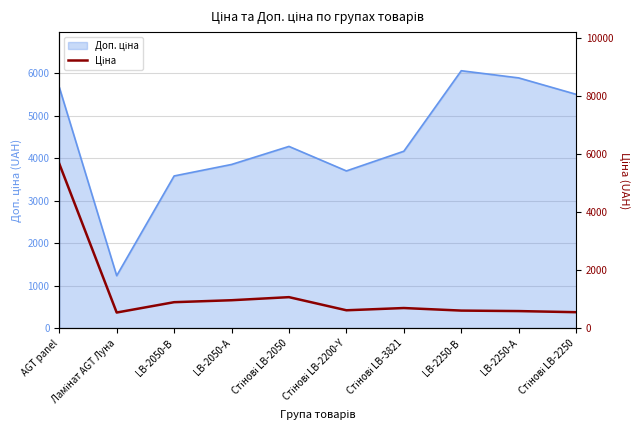

Count the number of categories in the chart.

10